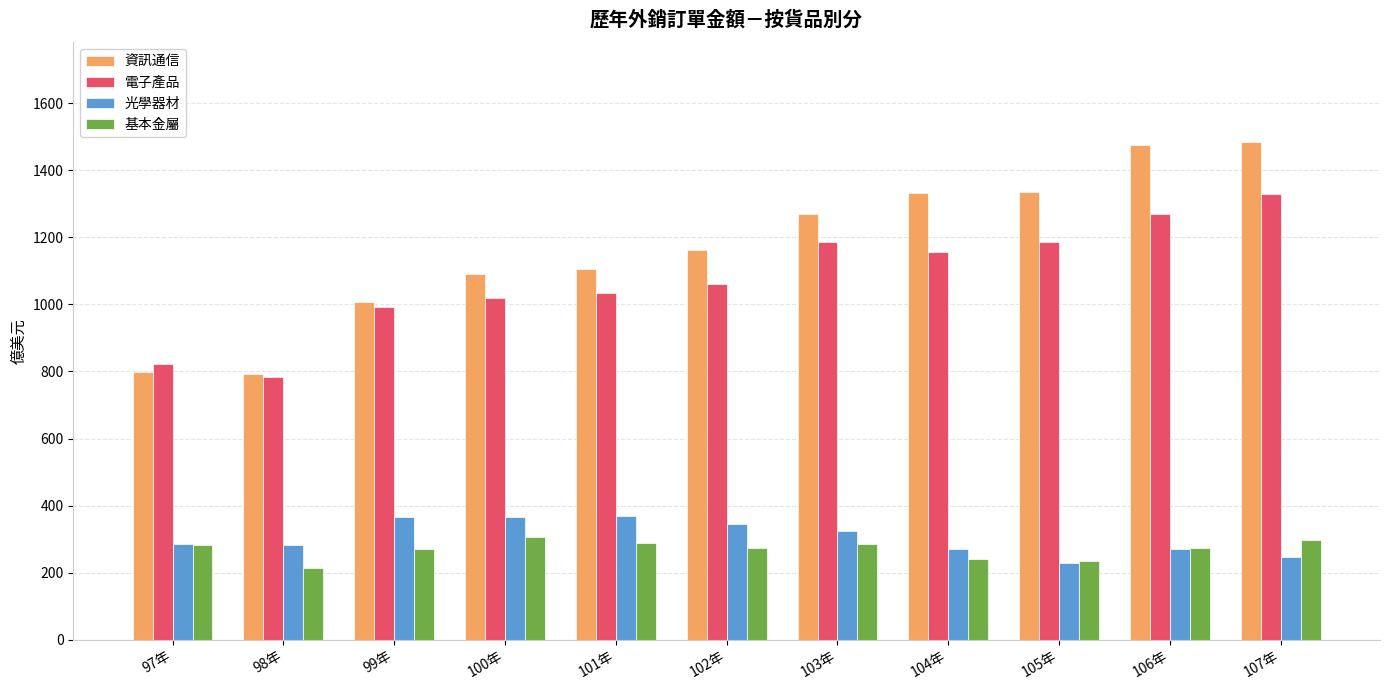

How many groups of bars are there?

11